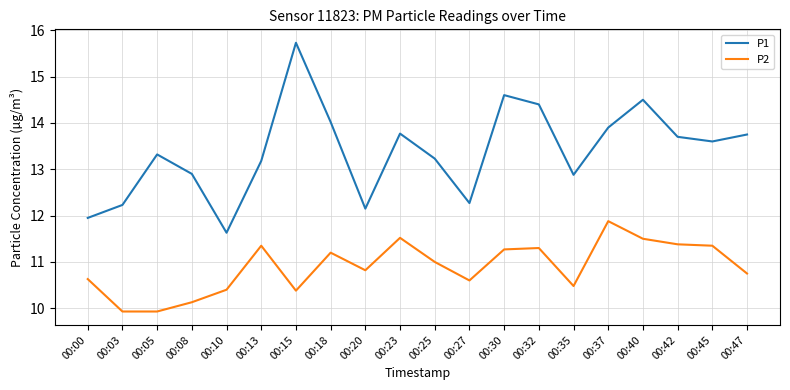

What is the difference between the P1 values at 00:35 and 00:42?

0.8